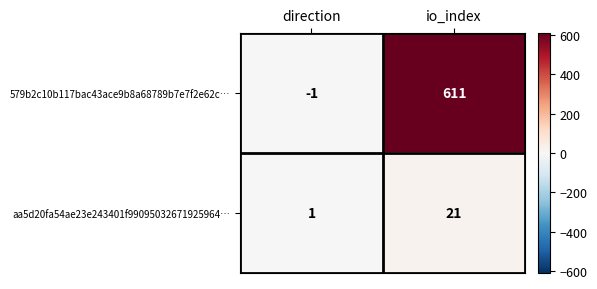

Which series has the largest range (max minus min)?

579b2c10b117bac43ace9b8a68789b7e7f2e62c…